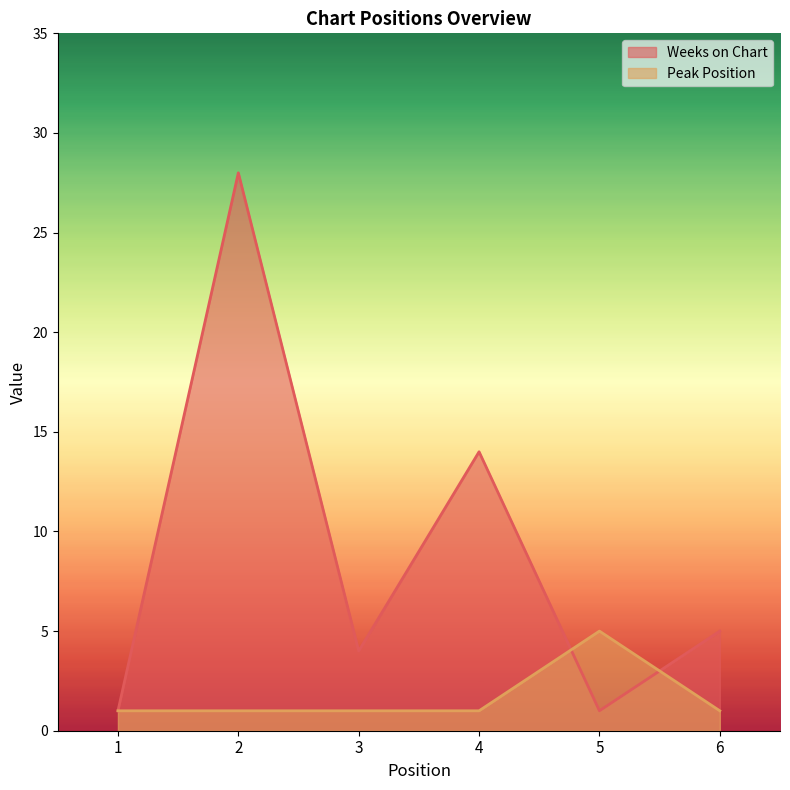

What are all the series names shown in the legend?

Weeks on Chart, Peak Position